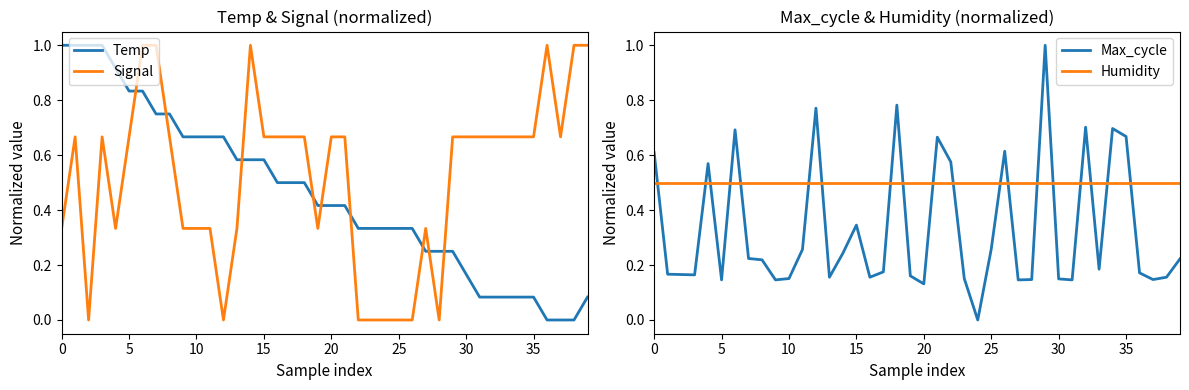

What is the value of the Temp point at the 10th from the left?

0.7